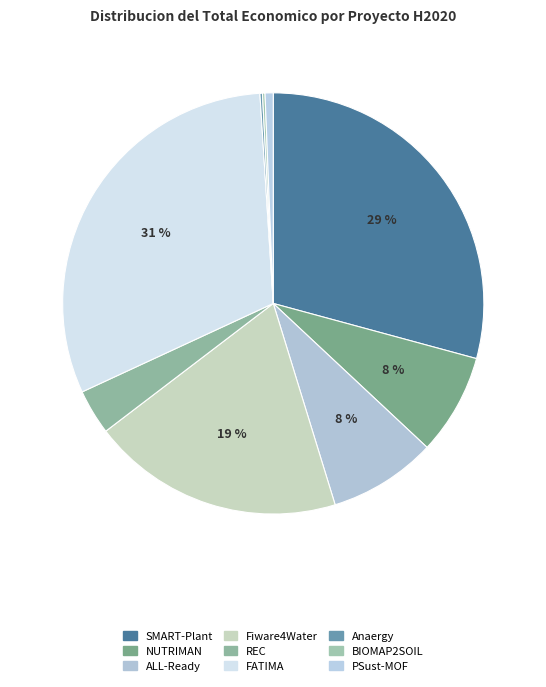

Which has a higher value, PSust-MOF or REC?

REC